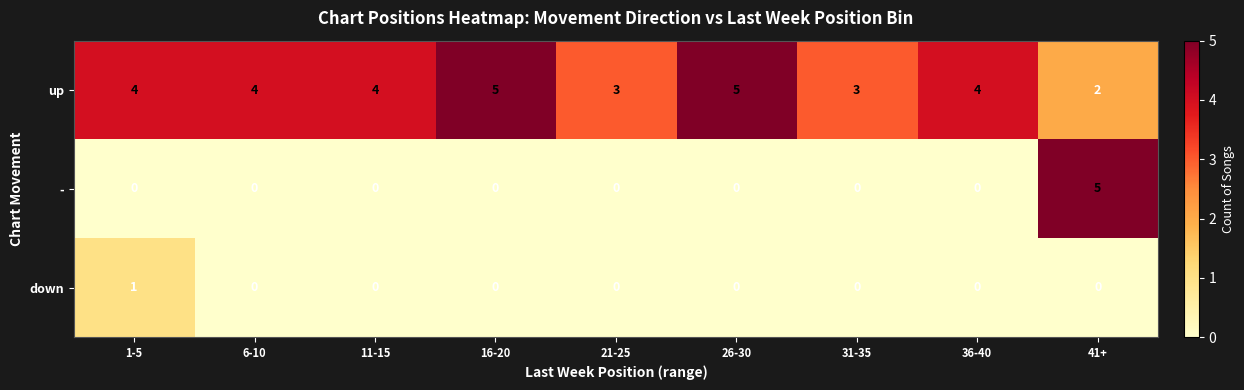

Reading left to right, transcribe all the data shown in this chart.

up: 4	4	4	5	3	5	3	4	2
-: 0	0	0	0	0	0	0	0	5
down: 1	0	0	0	0	0	0	0	0